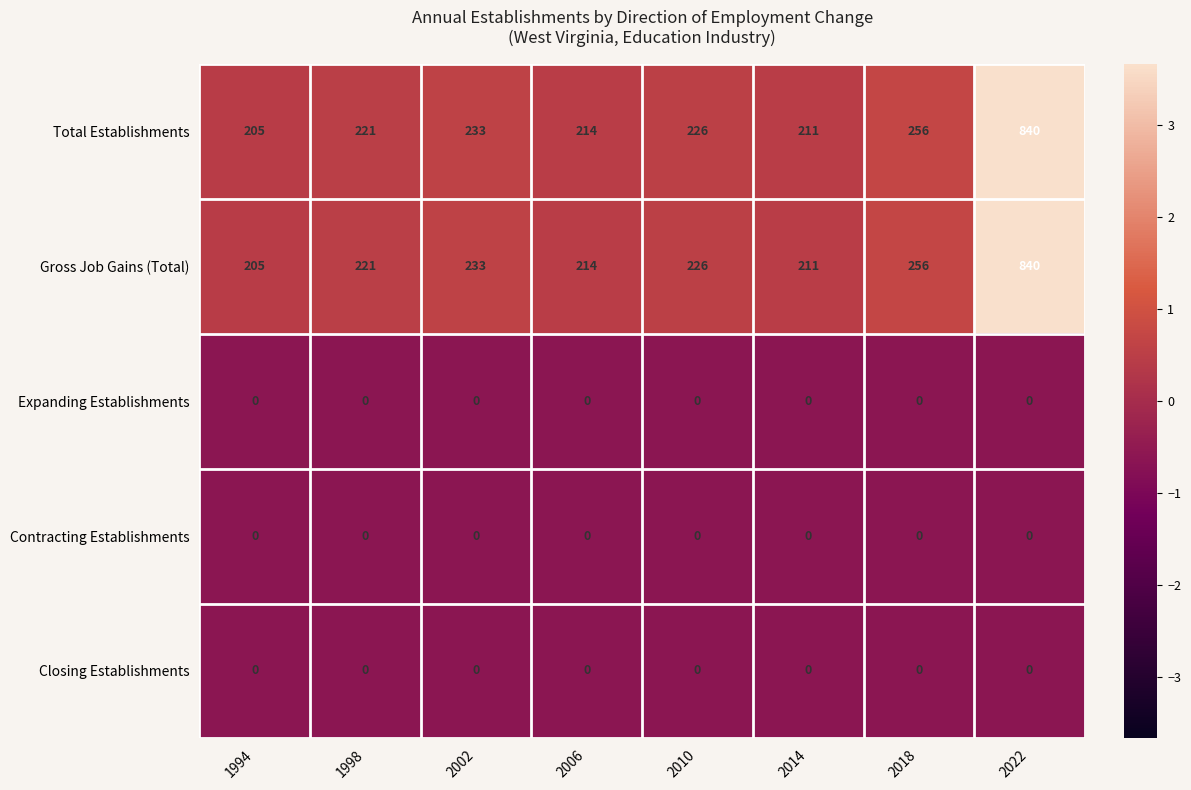

At which category does the chart reach its peak across all series?

2022